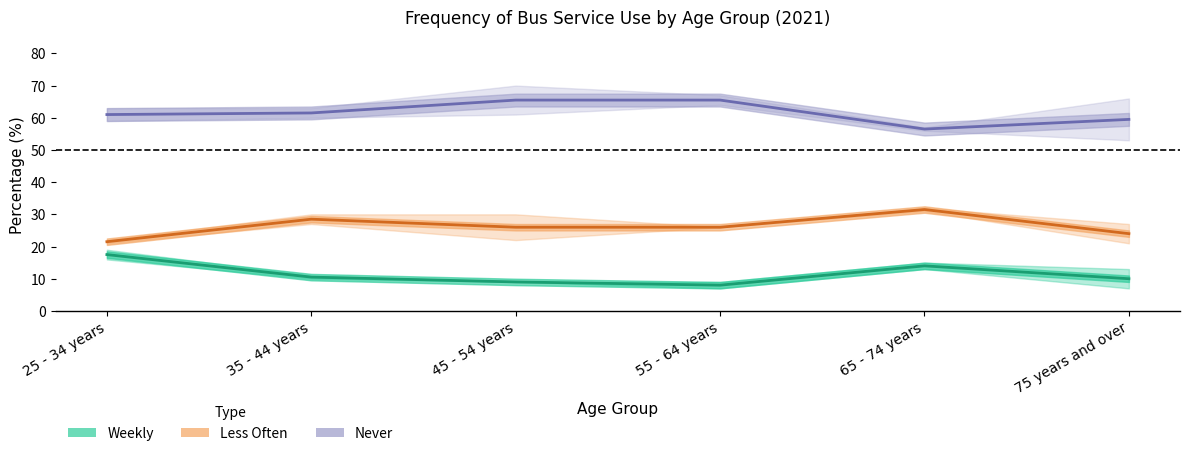

What value does the Less Often series have at 75 years and over?

24.0